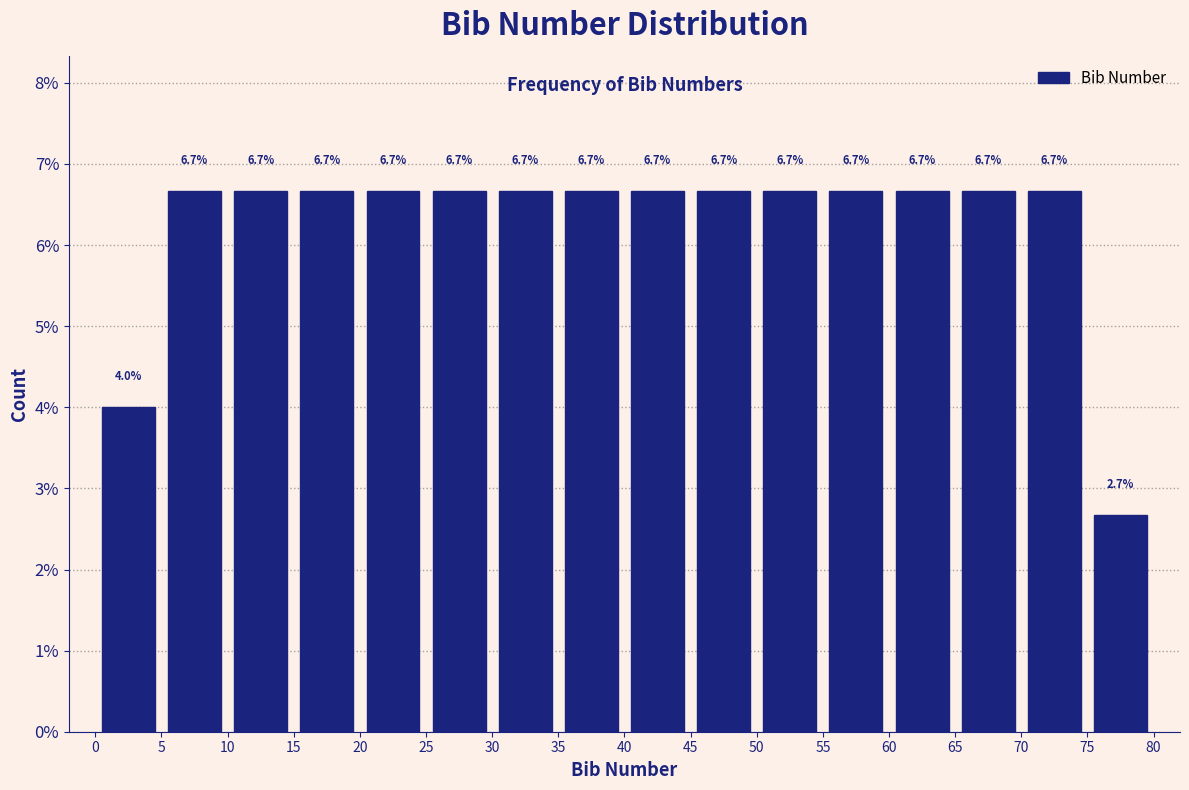

What is the height of the bar covering 70 to 75 on the x-axis?

6.7